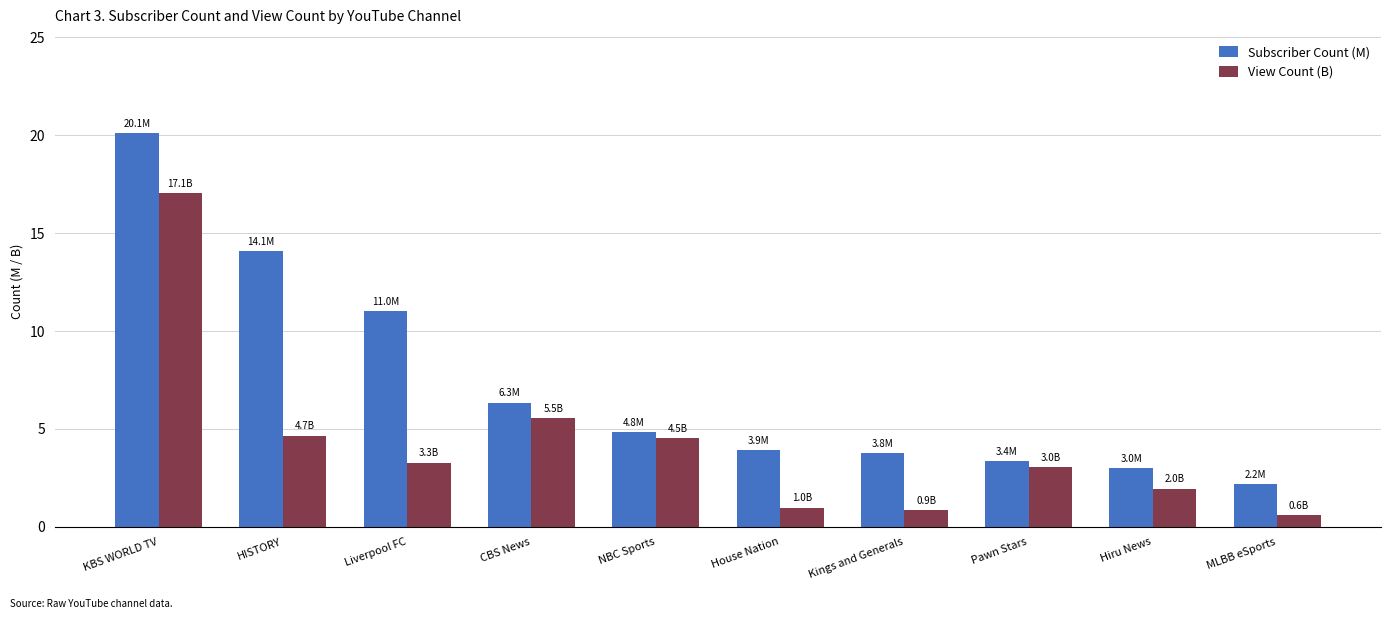

How many distinct data groups are displayed?

2